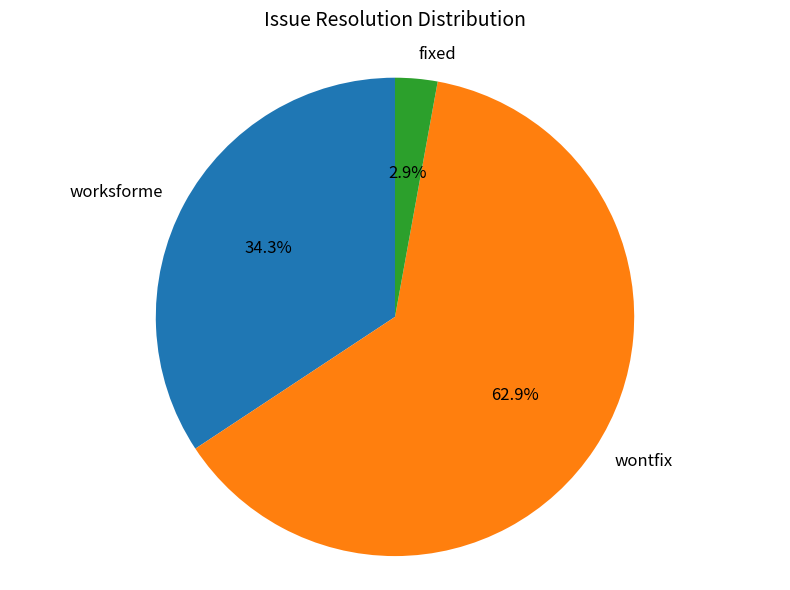

True or false: worksforme accounts for 34% of the total.

True